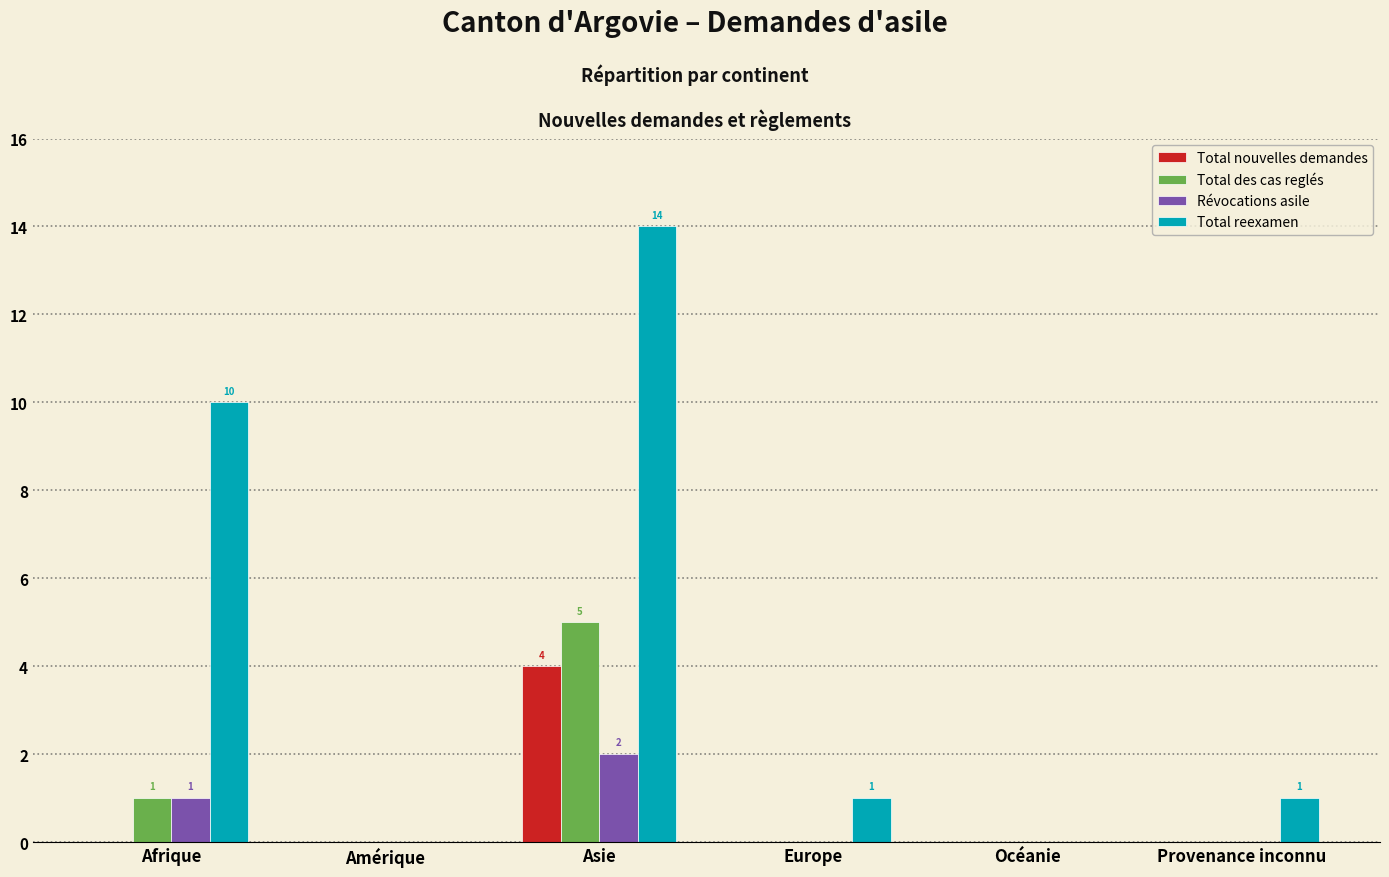

Reading left to right, list all the values displayed in this chart.

Total nouvelles demandes: Afrique=0	Amérique=0	Asie=4	Europe=0	Océanie=0	Provenance inconnu=0
Total des cas reglés: Afrique=1	Amérique=0	Asie=5	Europe=0	Océanie=0	Provenance inconnu=0
Révocations asile: Afrique=1	Amérique=0	Asie=2	Europe=0	Océanie=0	Provenance inconnu=0
Total reexamen: Afrique=10	Amérique=0	Asie=14	Europe=1	Océanie=0	Provenance inconnu=1